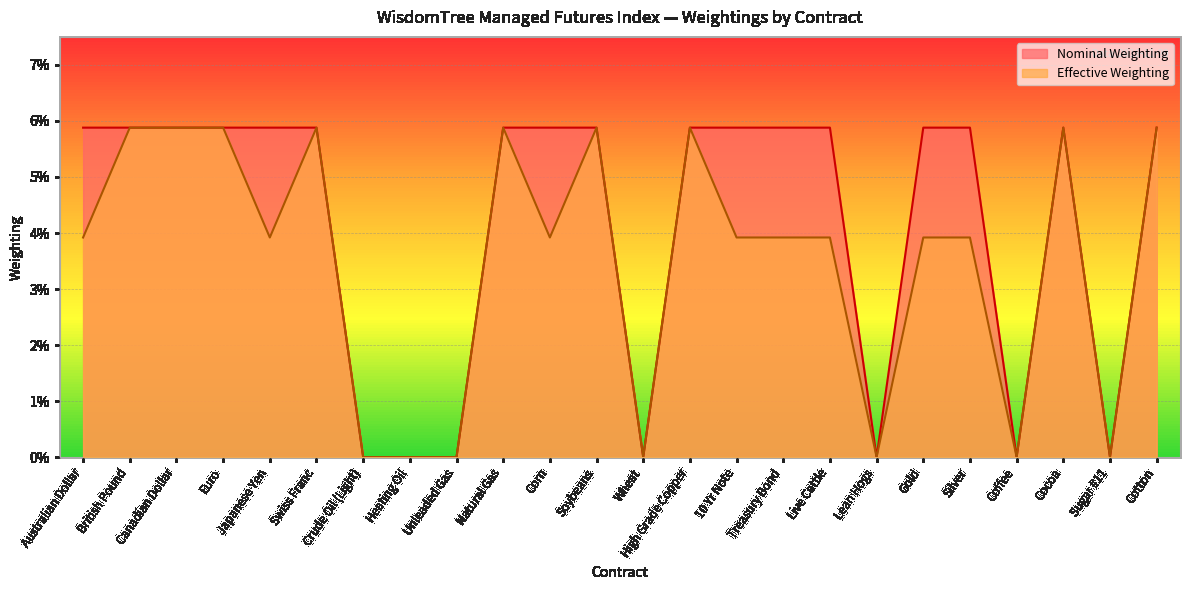

True or false: Nominal Weighting and Effective Weighting cross at least once.

False